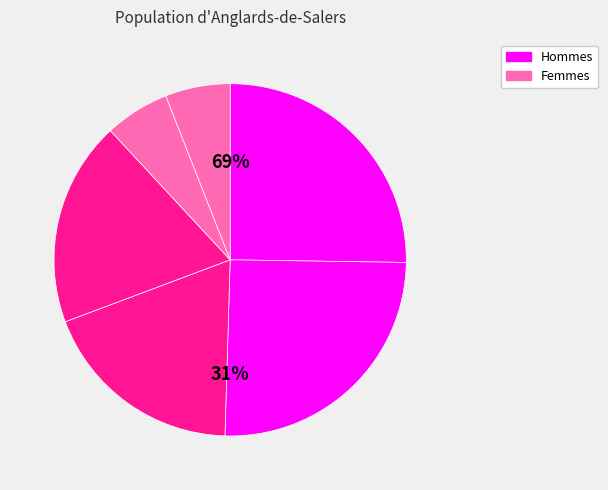

Is there a majority slice in this chart?

No